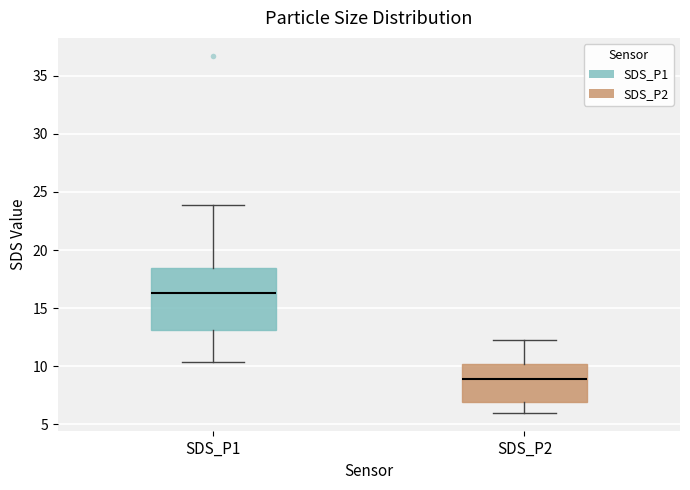

Where is the lower edge of the box for SDS_P2 on the y-axis? The values are not printed on the chart, so give them approximately, as read against the axis.

7.0